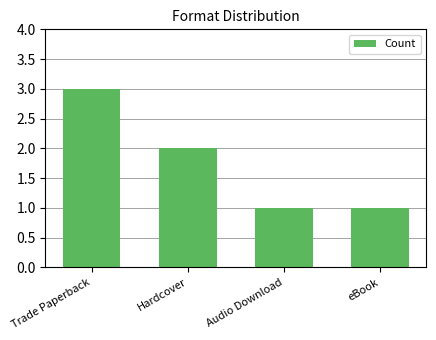

At which label does the data first exceed 2?

Trade Paperback